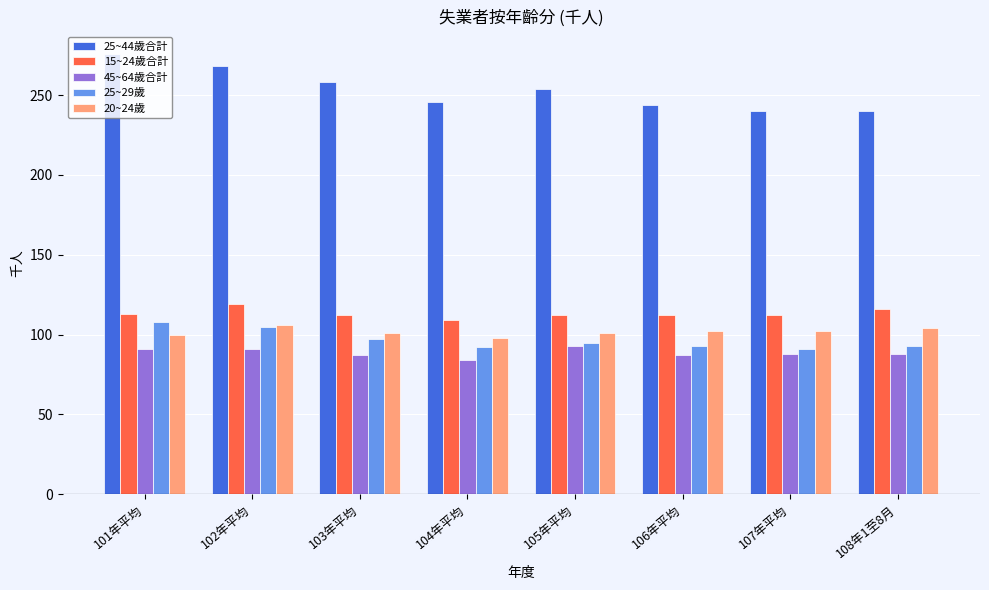

What is the maximum value shown in the chart?

276